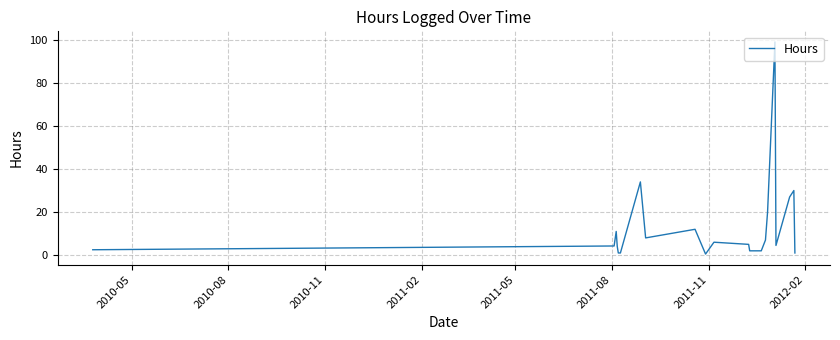

What is the greatest value displayed?

99.0